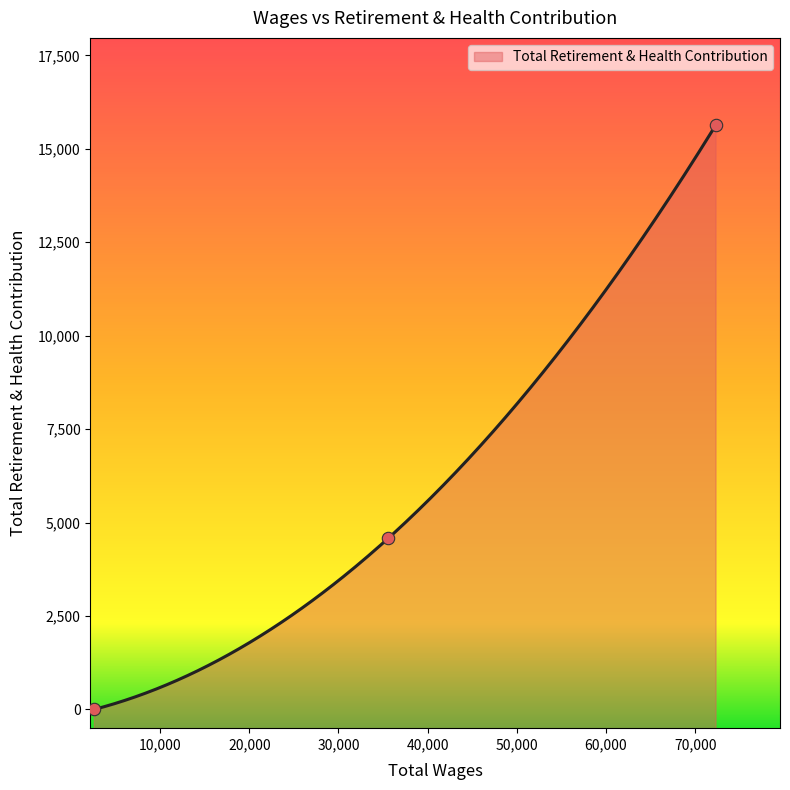

Which has a higher value, 35589.0 or 72280.0?

72280.0